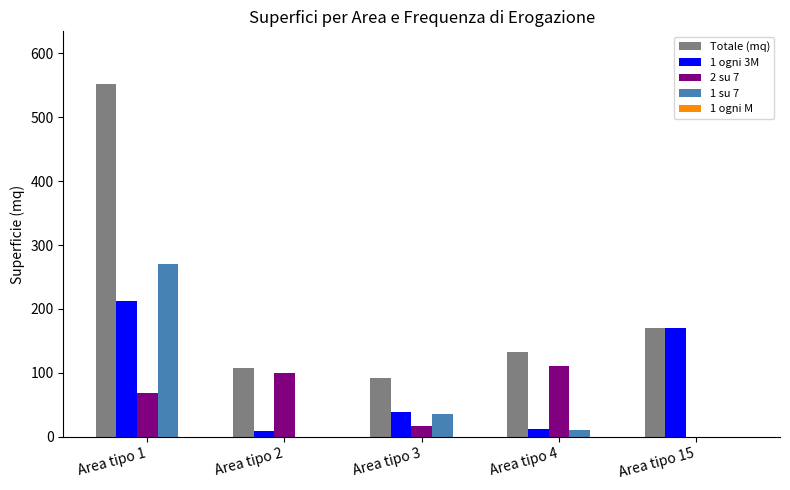

What is the greatest value displayed?

551.8